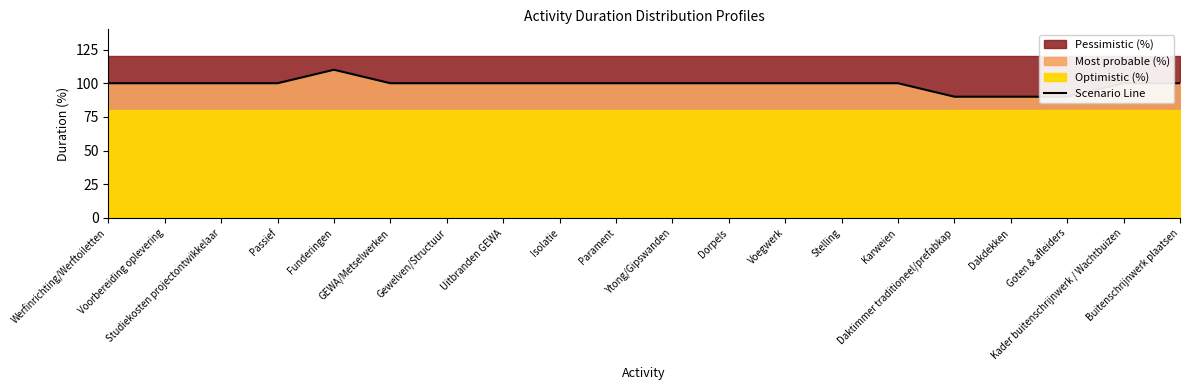

Reading right to left, transcribe all the data shown in this chart.

100	100	90	90	90	100	100	100	100	100	100	100	100	100	100	110	100	100	100	100